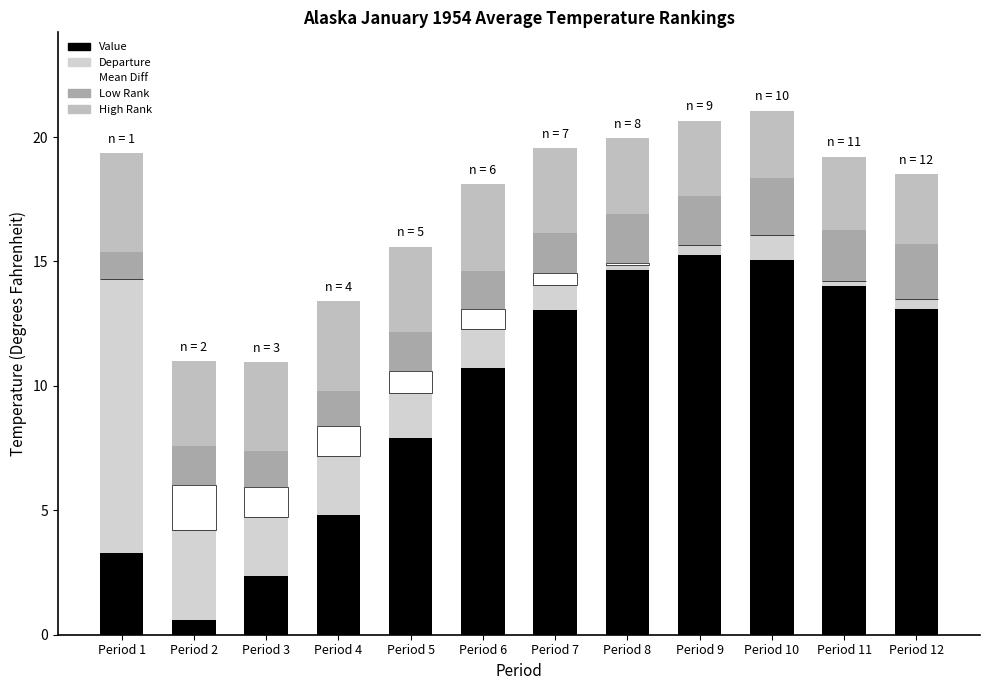

Rank the categories by High Rank value from lowest to highest.

Period 10, Period 12, Period 11, Period 9, Period 8, Period 2, Period 7, Period 5, Period 6, Period 3, Period 4, Period 1